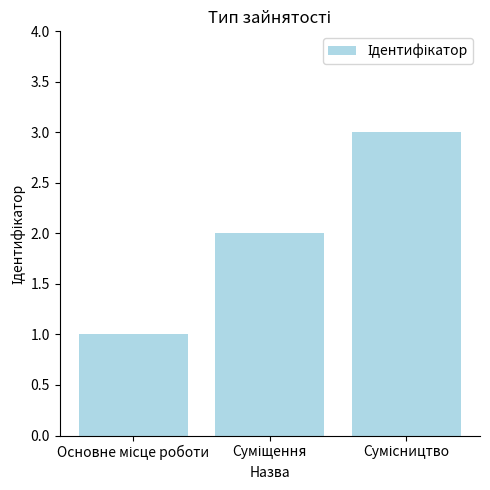

What is the maximum value shown in the chart?

3